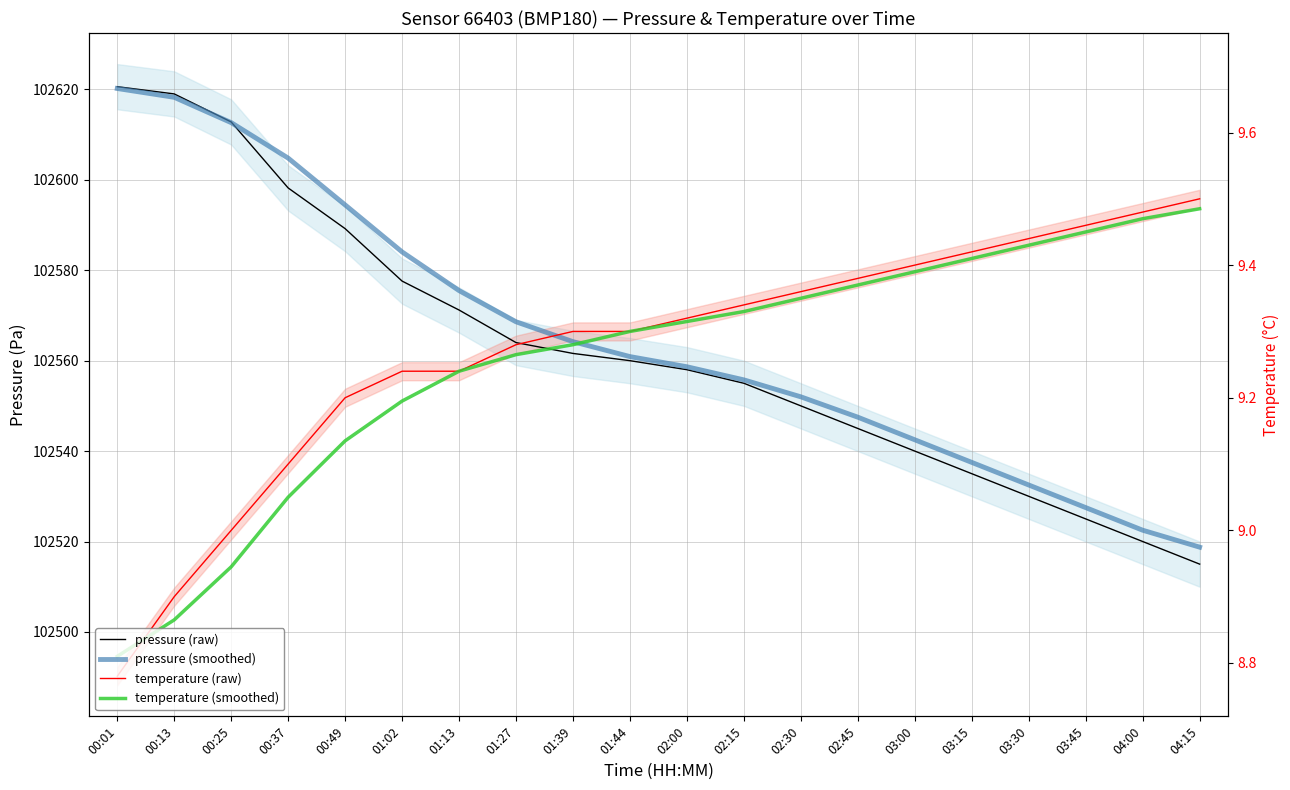

What is the difference between the second highest and minimum values in the pressure (raw) series?

104.0